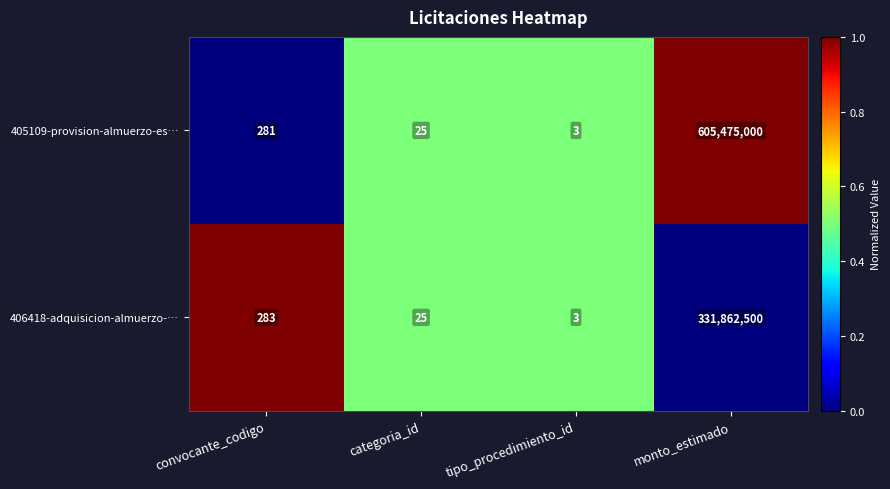

Which series has the largest total across all categories?

405109-provision-almuerzo-es…